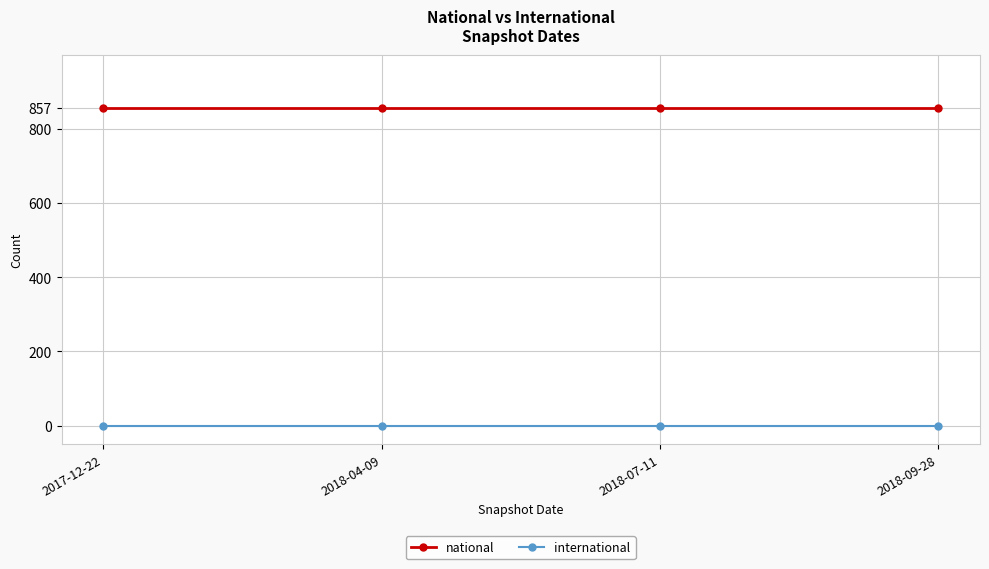

At how many categories does at least one series exceed 629?

4